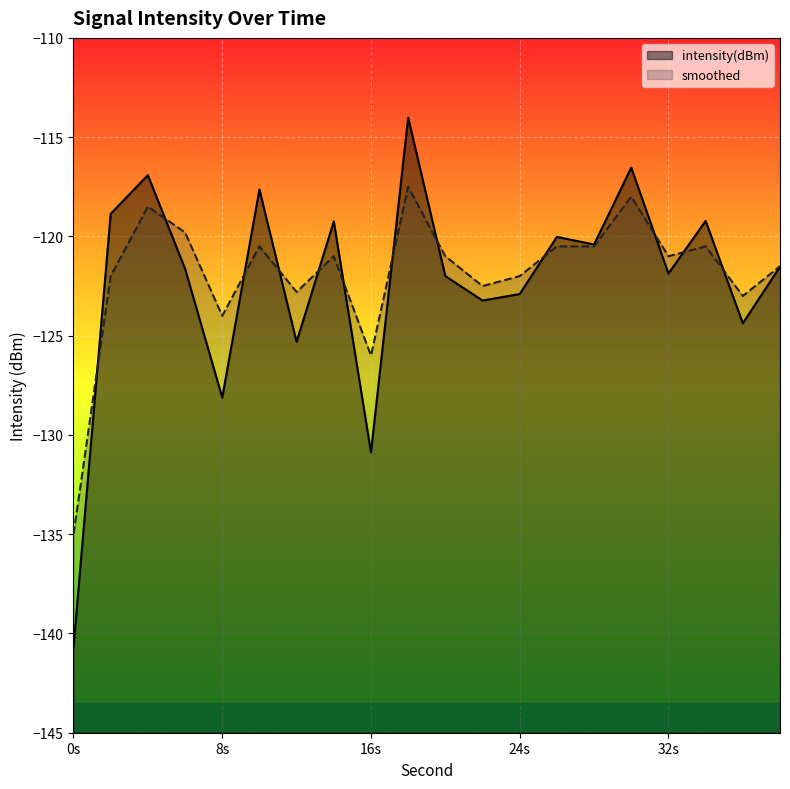

Which has a higher value, 6 or 20?

6